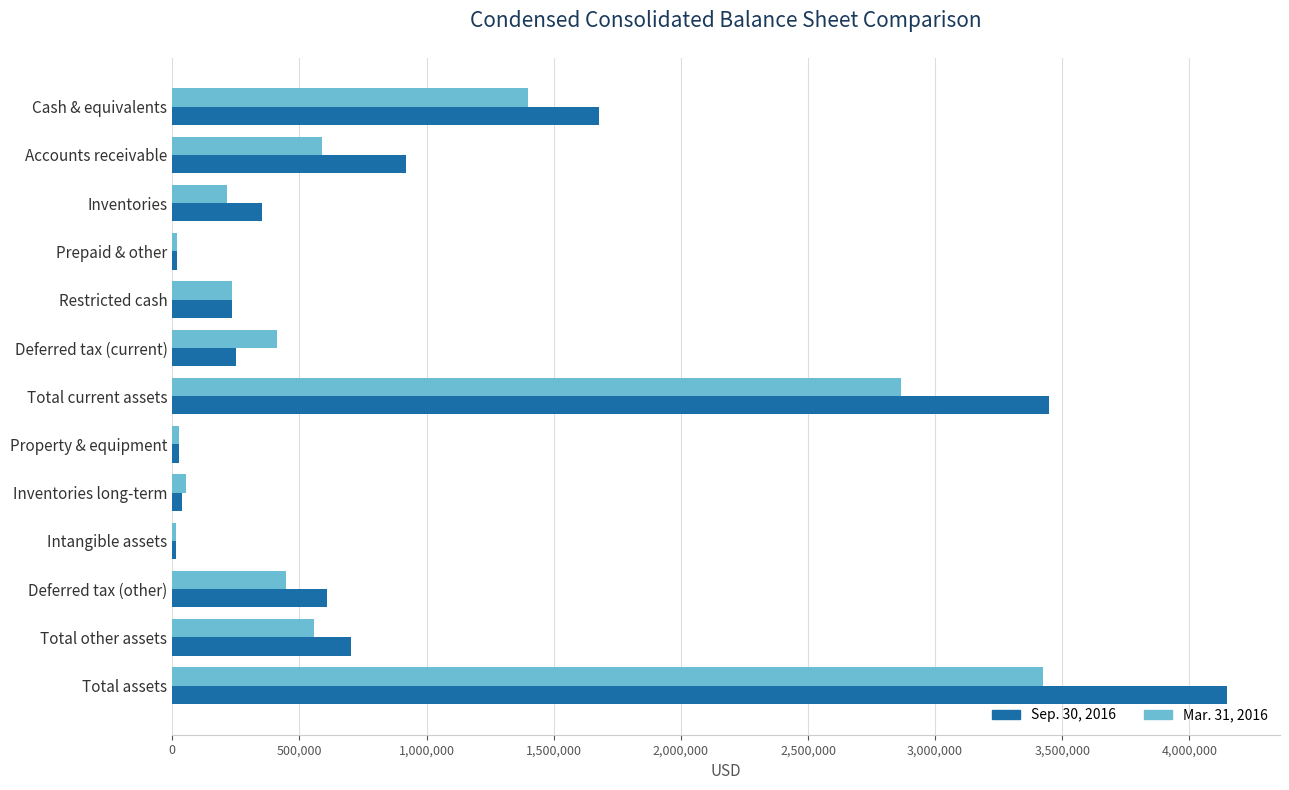

What is the total value across all series at Inventories?

566930